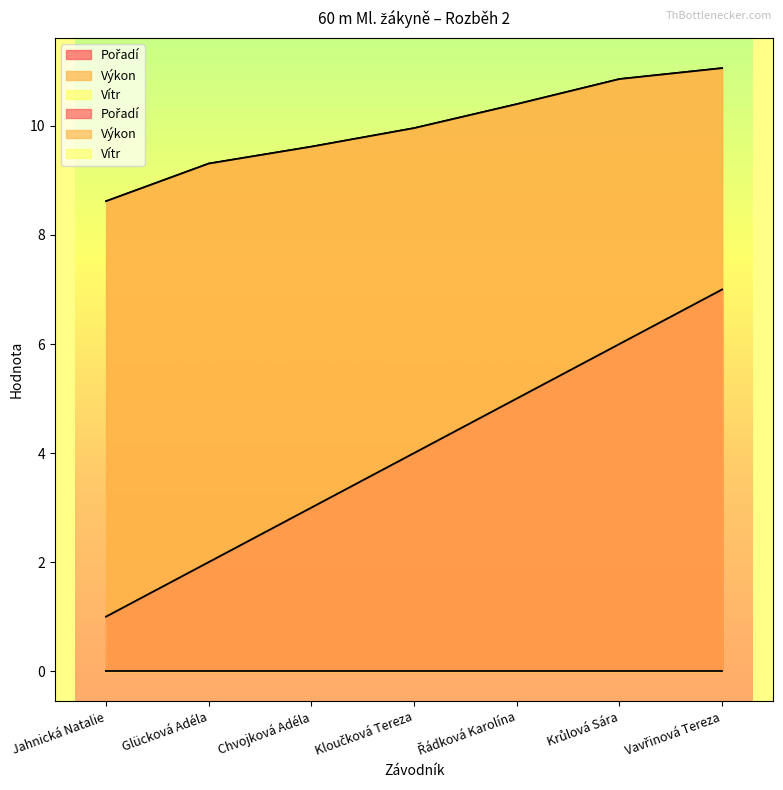

At which category is the sum across all series the highest?

Vavřinová Tereza